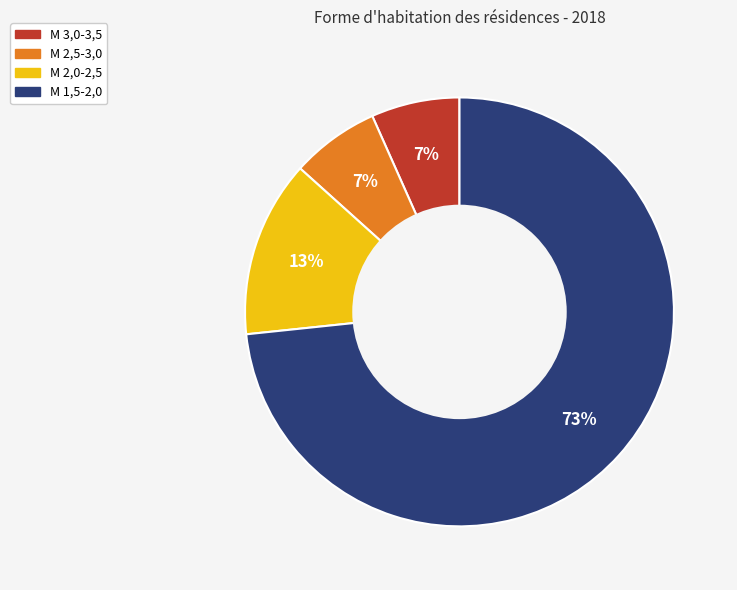

Is M 1,5-2,0 the majority of the pie?

Yes